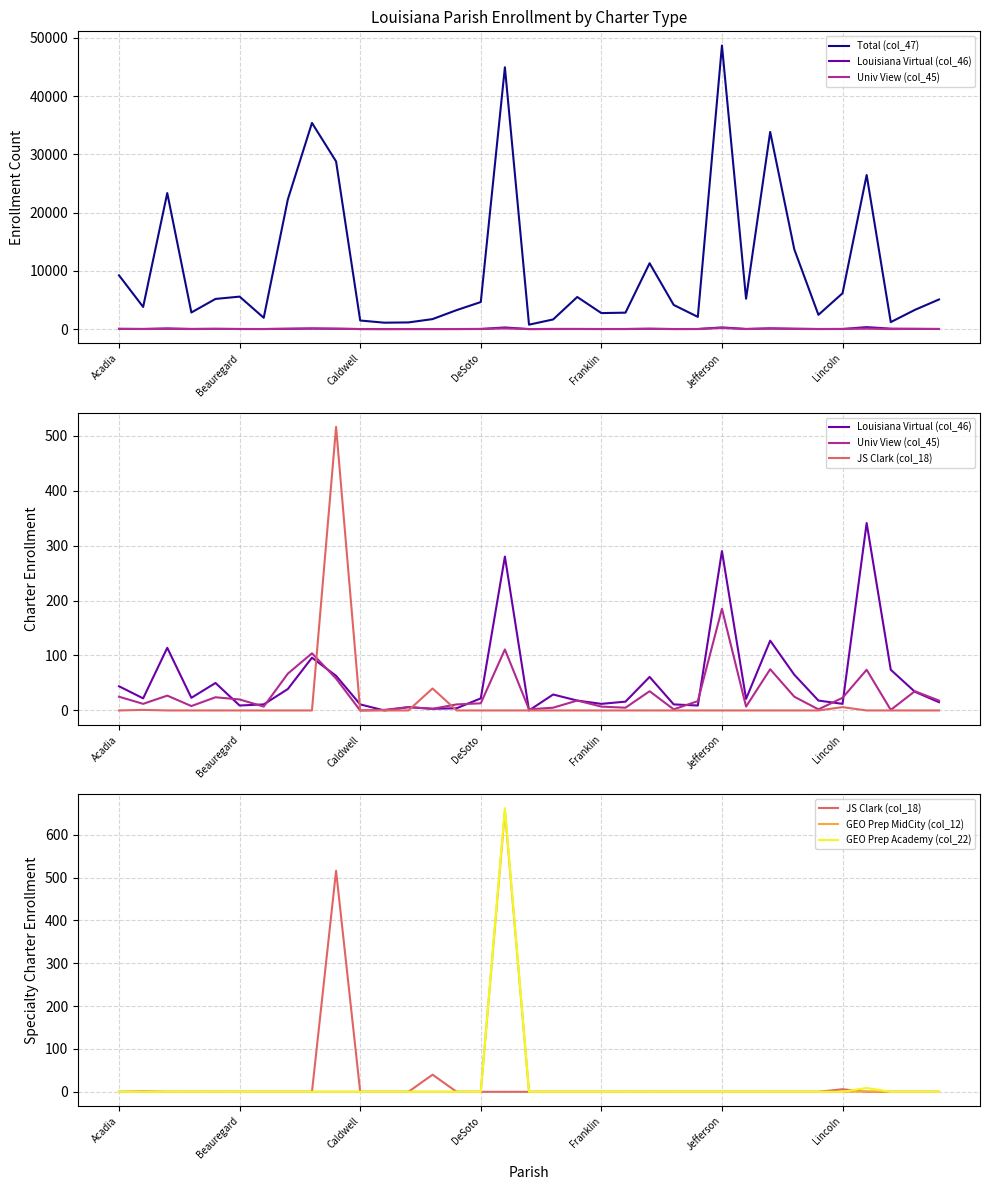

Which series changed the most between 12 and 19?

Total (col_47)